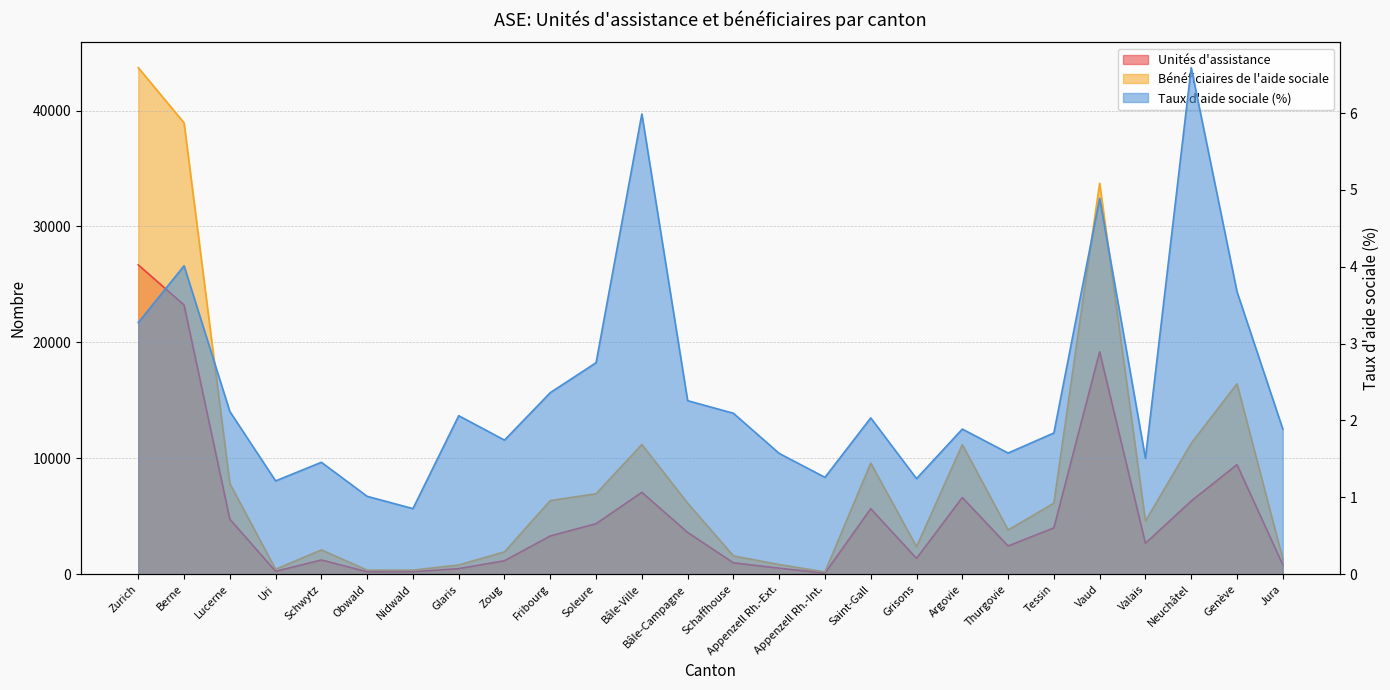

Reading left to right, extract all data points from this chart.

Unités d'assistance: 26684.0	23229.0	4747.0	250.0	1225.0	210.0	214.0	482.0	1161.0	3298.0	4356.0	7061.0	3603.0	982.0	518.0	94.0	5648.0	1363.0	6616.0	2432.0	3995.0	19188.0	2663.0	6313.0	9450.0	821.0
Bénéficiaires de l'aide sociale: 43702.0	38944.0	7820.0	427.0	2095.0	349.0	348.0	792.0	1927.0	6350.0	6940.0	11187.0	6132.0	1578.0	834.0	196.0	9585.0	2370.0	11182.0	3815.0	6121.0	33732.0	4577.0	11288.0	16427.0	1320.0
Taux d'aide sociale (%): 3.3	4.0	2.1	1.2	1.5	1.0	0.9	2.1	1.7	2.4	2.8	6.0	2.3	2.1	1.6	1.3	2.0	1.2	1.9	1.6	1.8	4.9	1.5	6.6	3.7	1.9